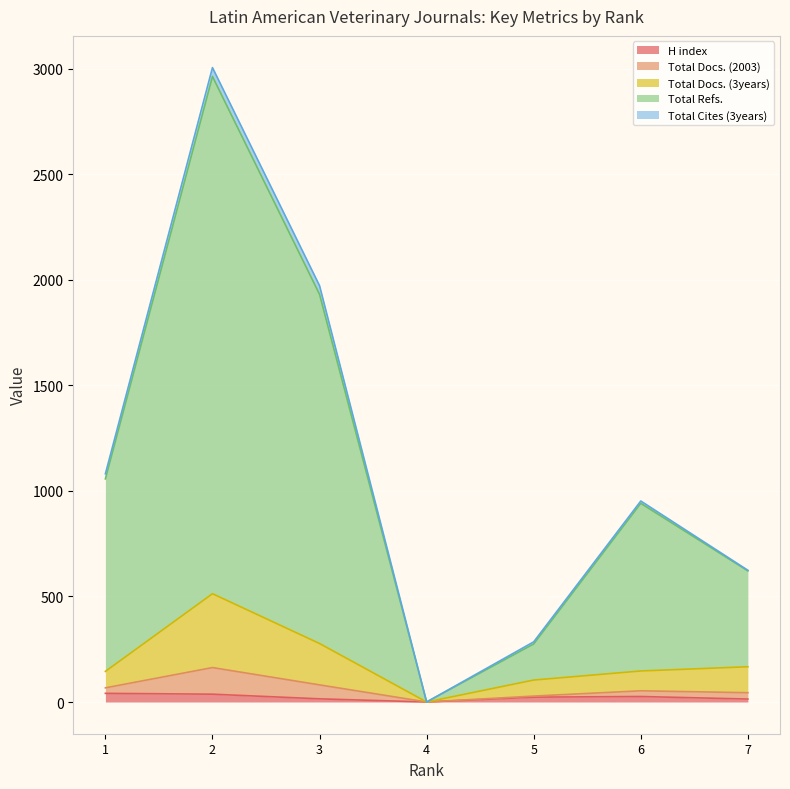

Where is the first local minimum for H index?

4